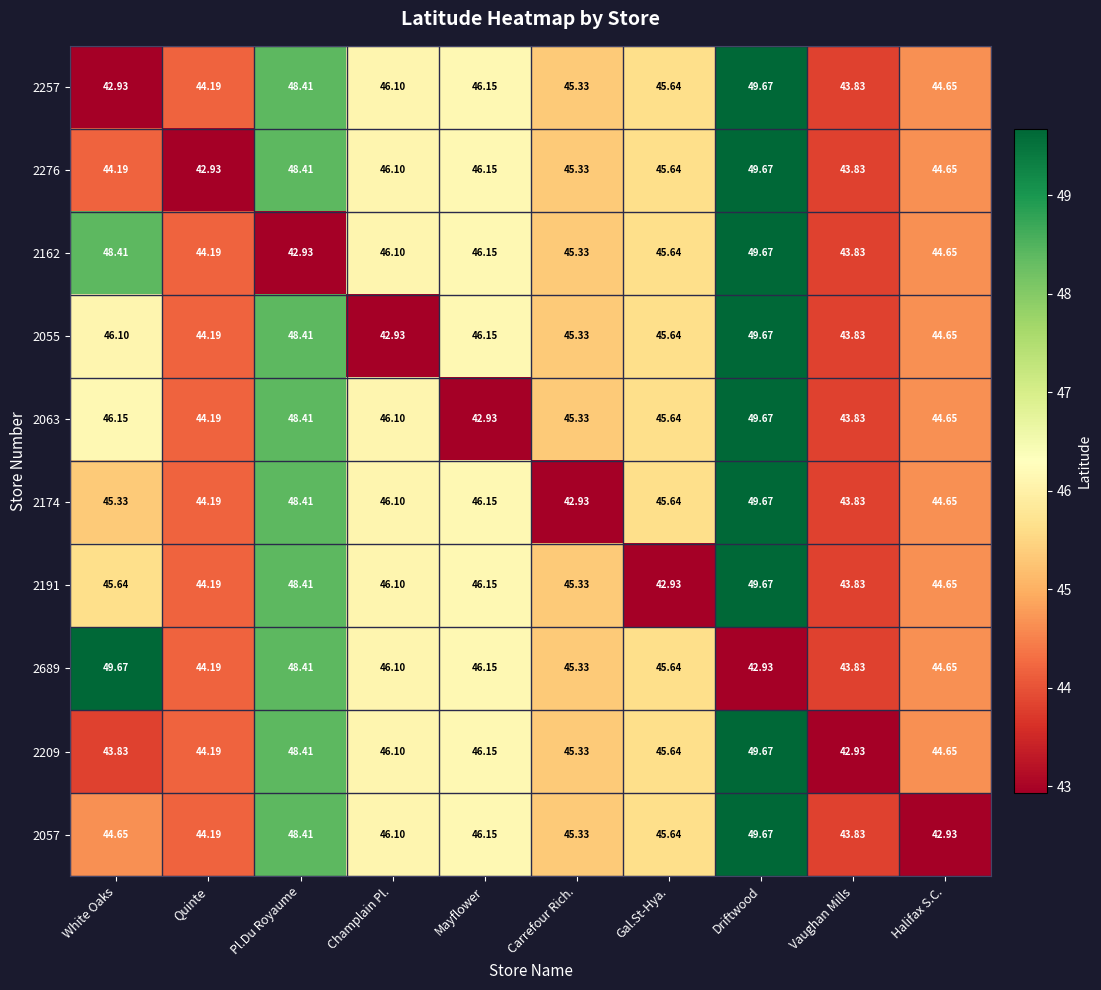

Which series changed the most between Quinte and Champlain Pl.?

2276